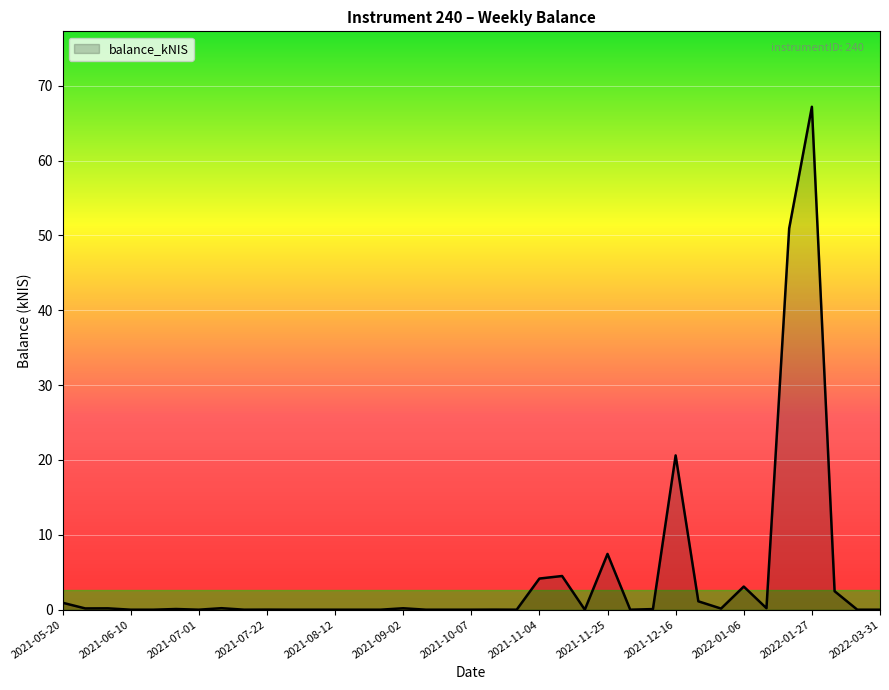

What is the greatest value displayed?

67.2